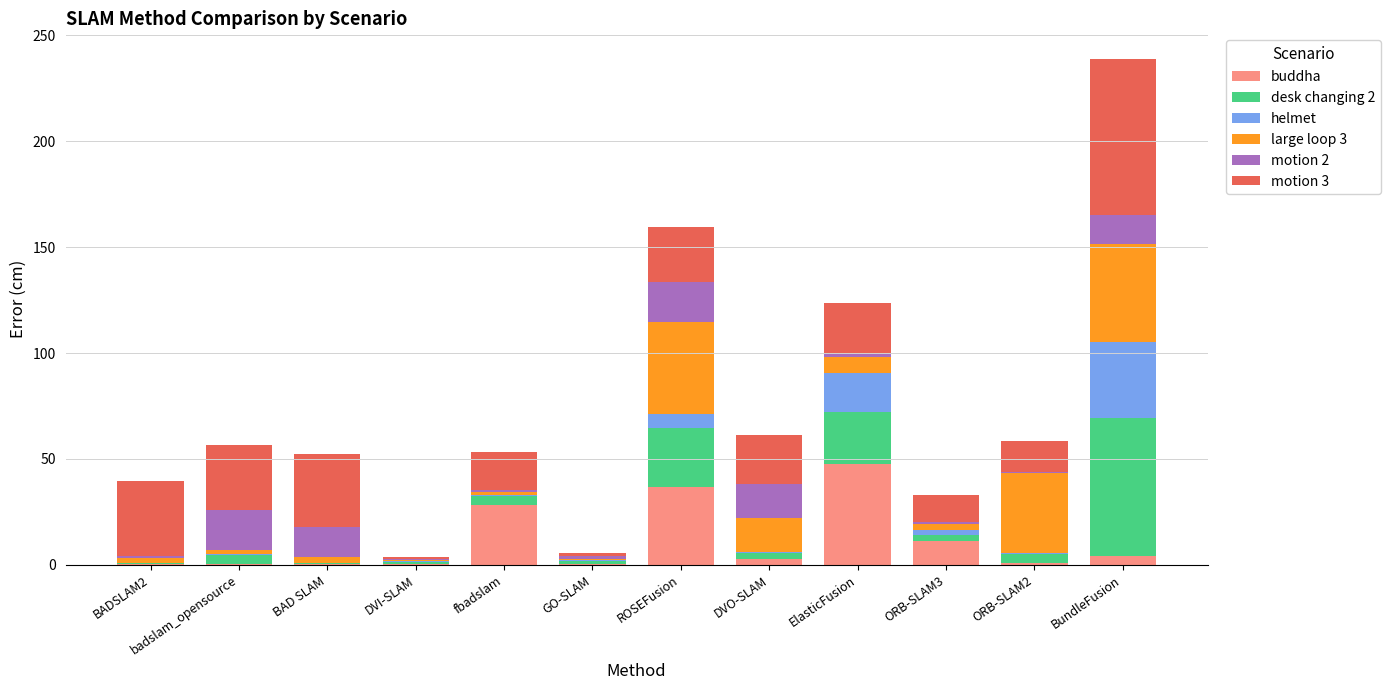

At which category is the sum across all series the highest?

BundleFusion